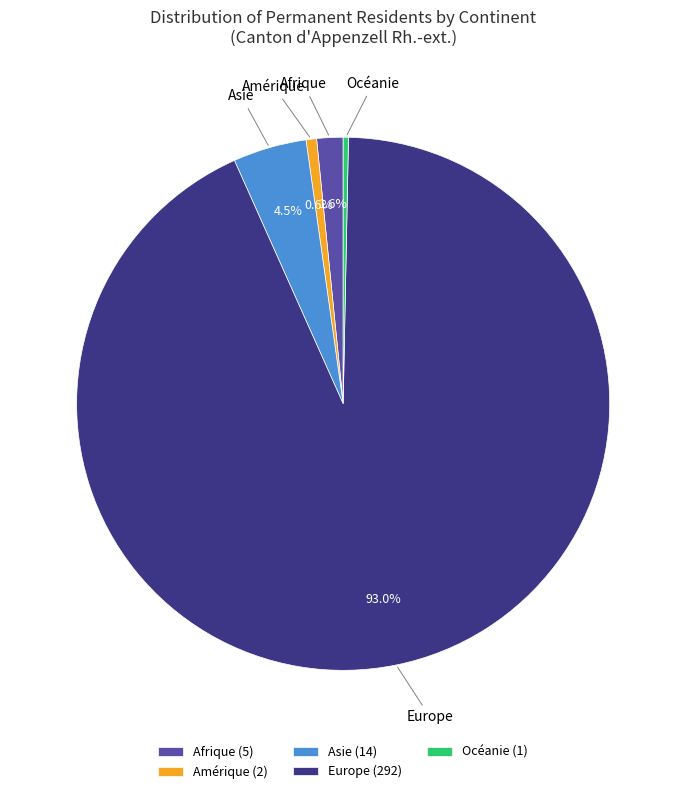

Between Océanie (1) and Europe (292), which is larger?

Europe (292)